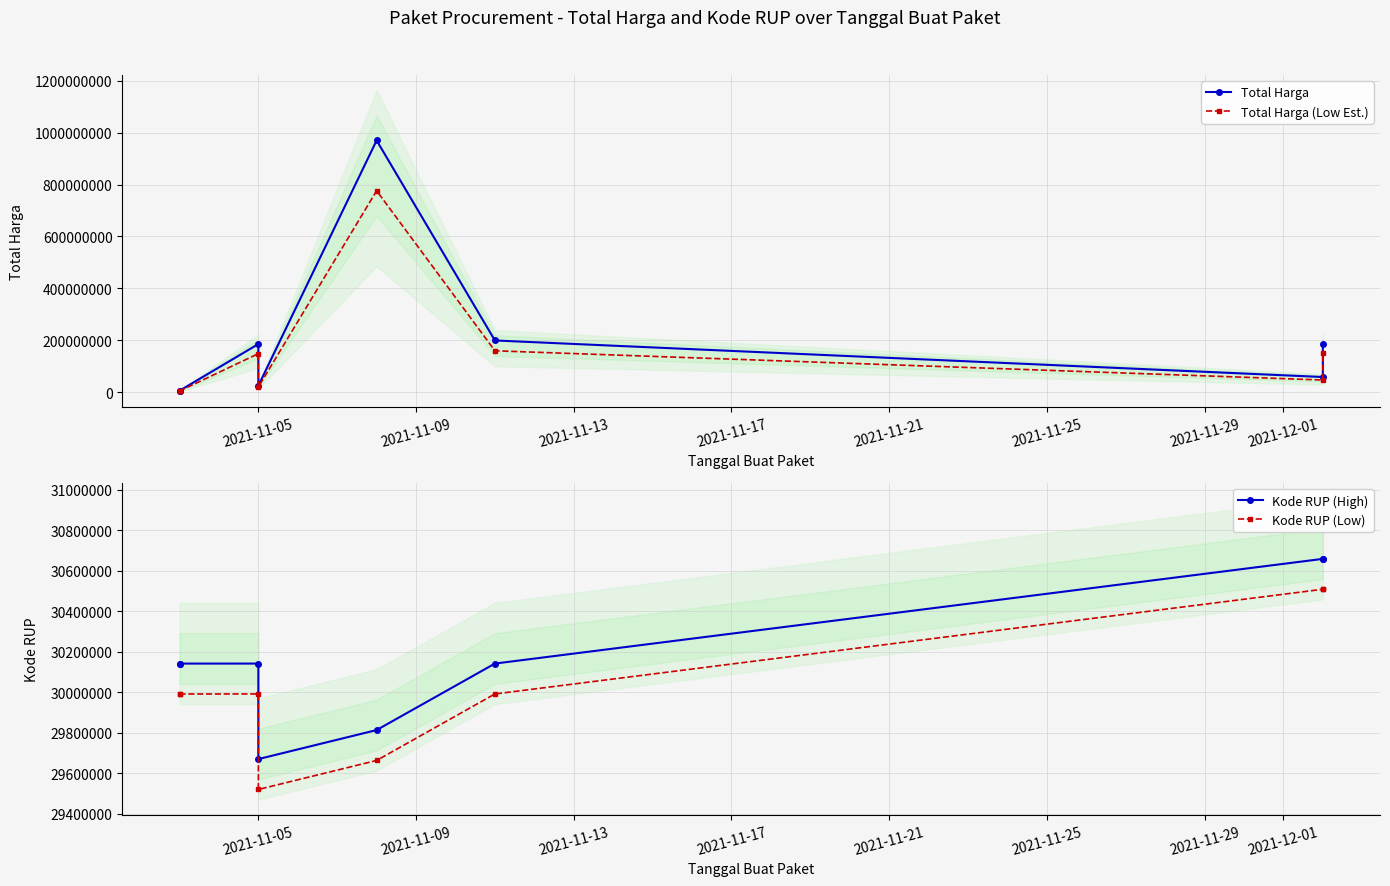

Reading right to left, transcribe all the data shown in this chart.

Total Harga: 187000000	58100000	199000000	970130000	24479000	185117000	5211200	3552000
Total Harga (Low Est.): 149600000	46480000	159200000	776104000	19583200	148093600	4168960	2841600
Kode RUP (High): 30658342	30658342	30141673	29813569	29670305	30141673	30141612	30141612
Kode RUP (Low): 30508342	30508342	29991673	29663569	29520305	29991673	29991612	29991612